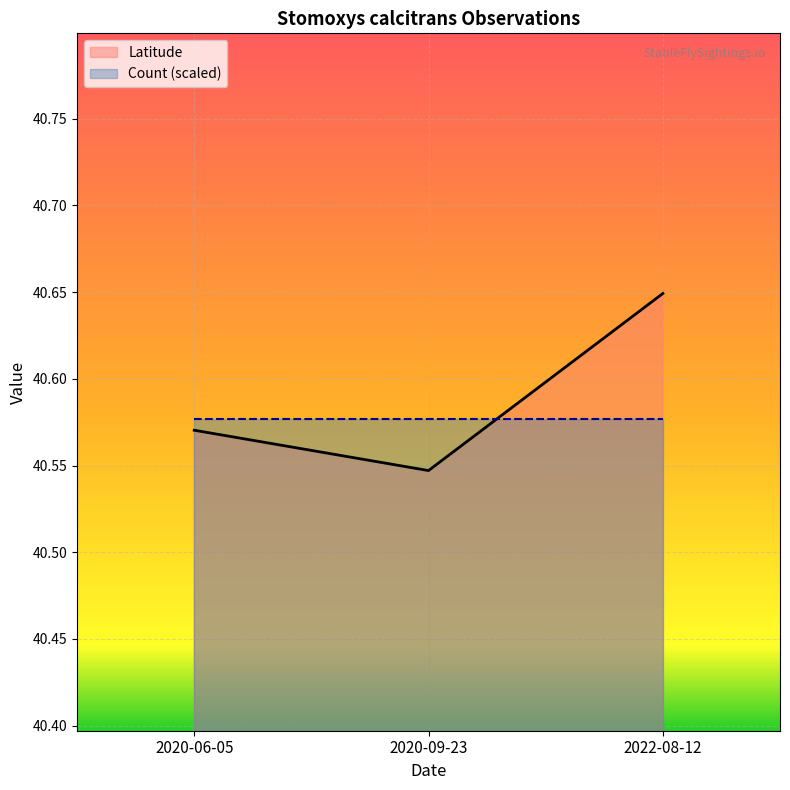

What is the value of the 2nd point from the left?

40.5